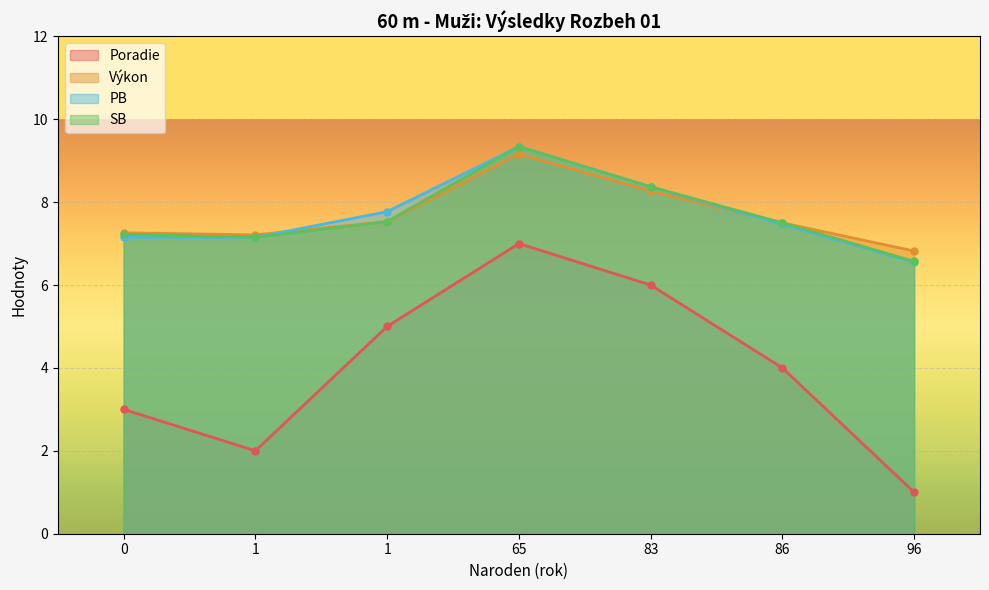

How many lines are shown in the chart?

4